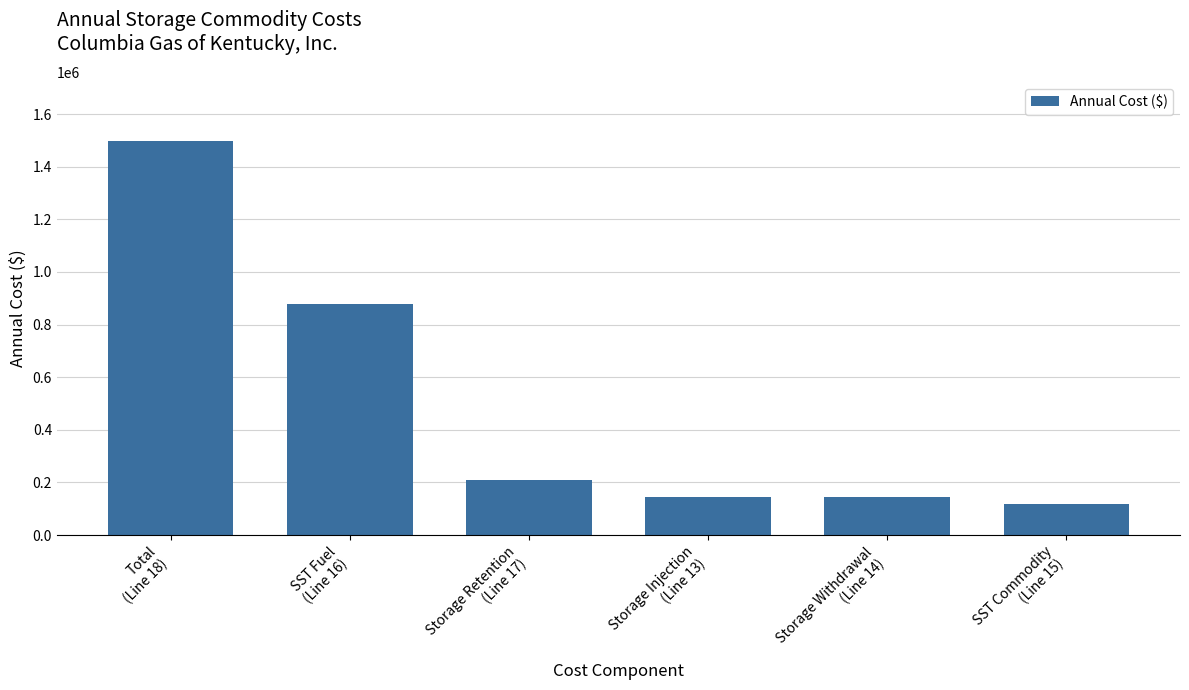

How many data points does each series have?

6